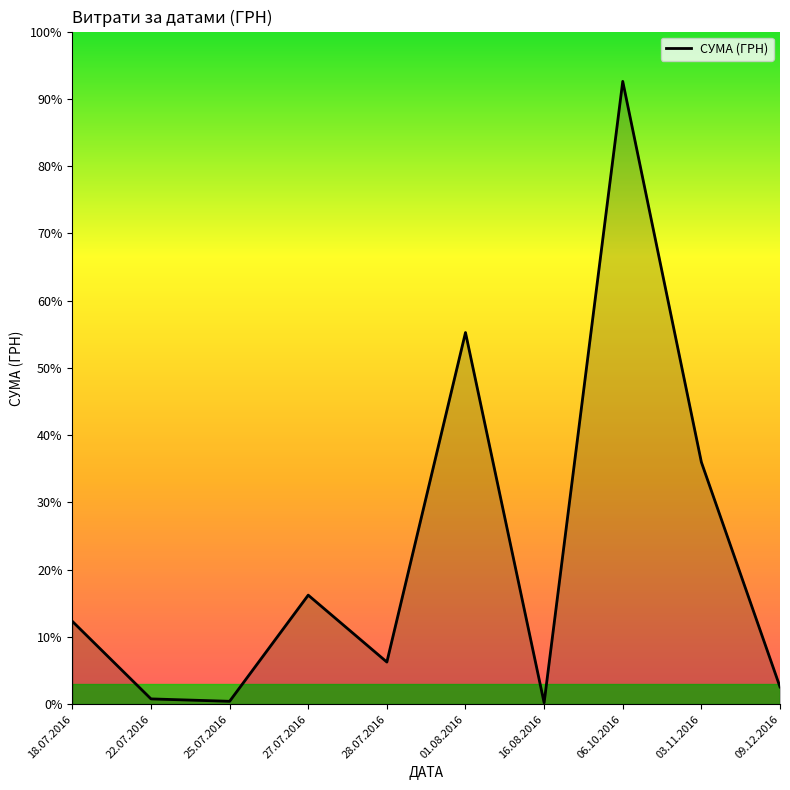

Reading left to right, transcribe all the data shown in this chart.

34009.0	2188.9	1197.0	44757.0	17307.0	152502.2	600.0	255550.2	99317.8	7080.0